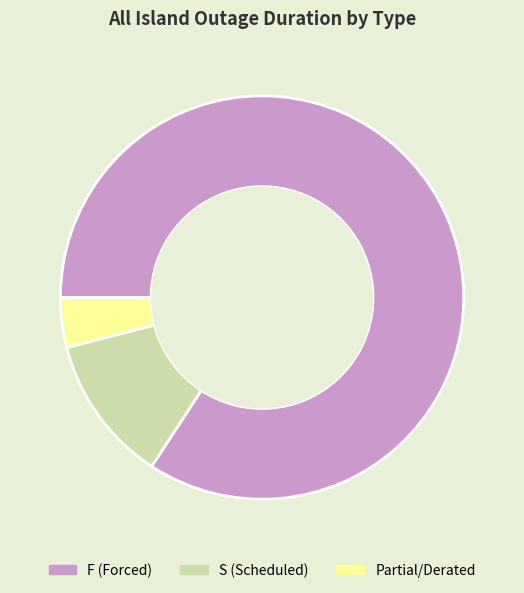

Is there a majority slice in this chart?

Yes